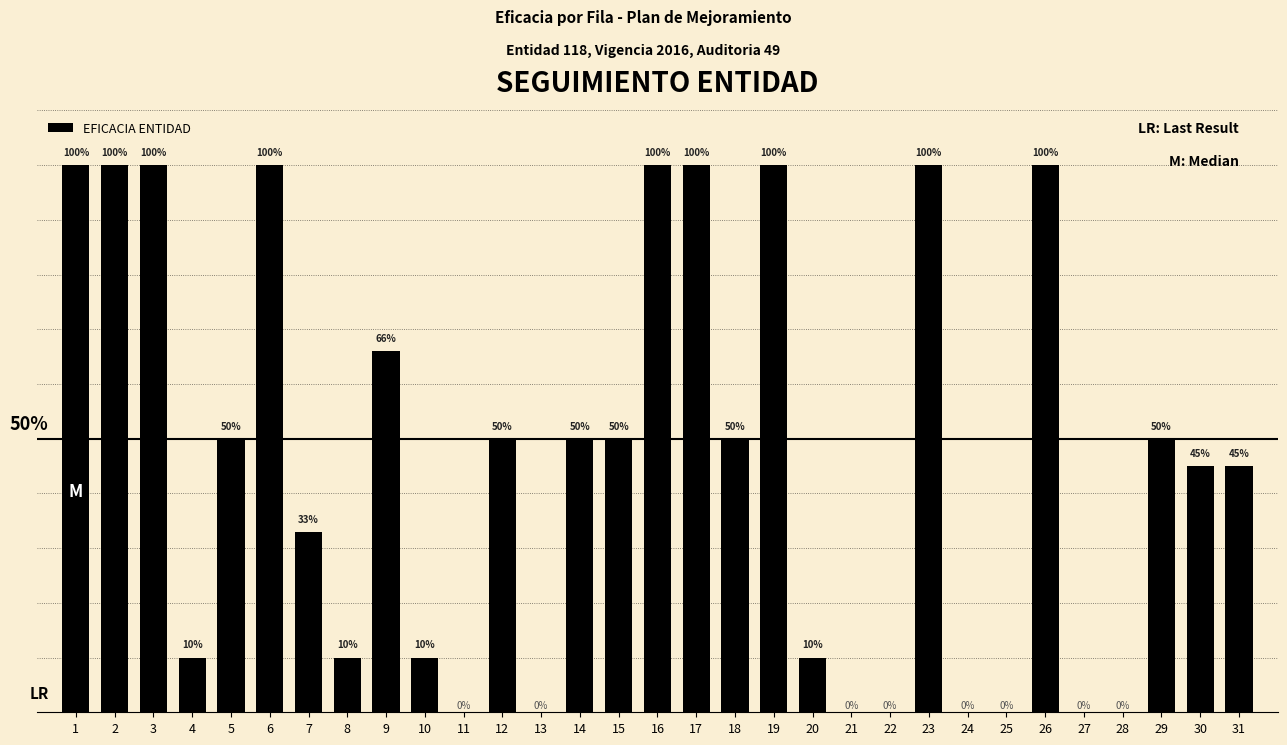

What is the difference between the second highest and second lowest values?

100